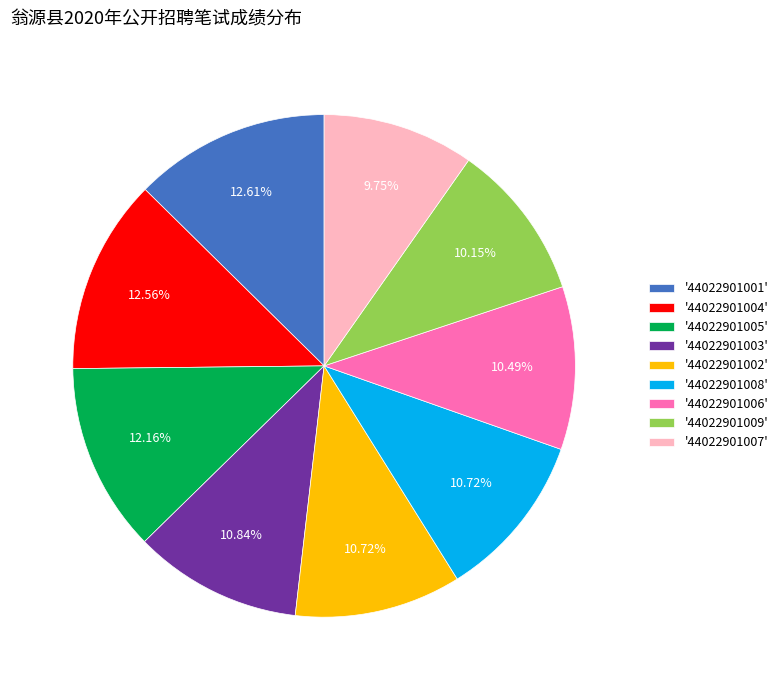

Does any single category account for the majority?

No